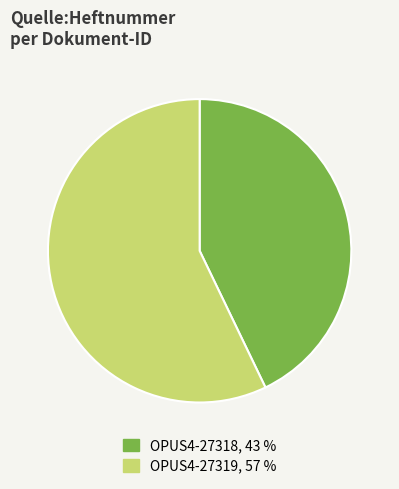

How many slices are in this pie chart?

2